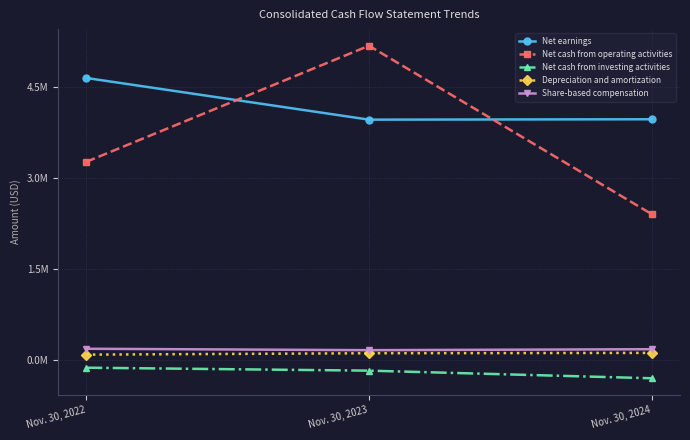

What is the total value across all series at Nov. 30, 2022?

8057028